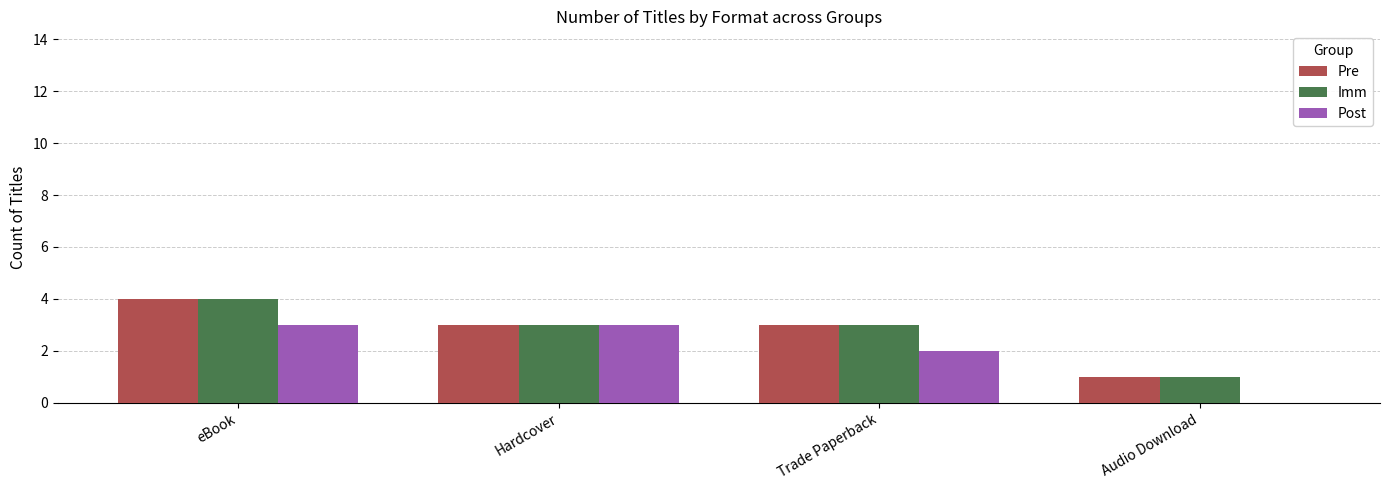

Which category has the highest value across all series?

eBook